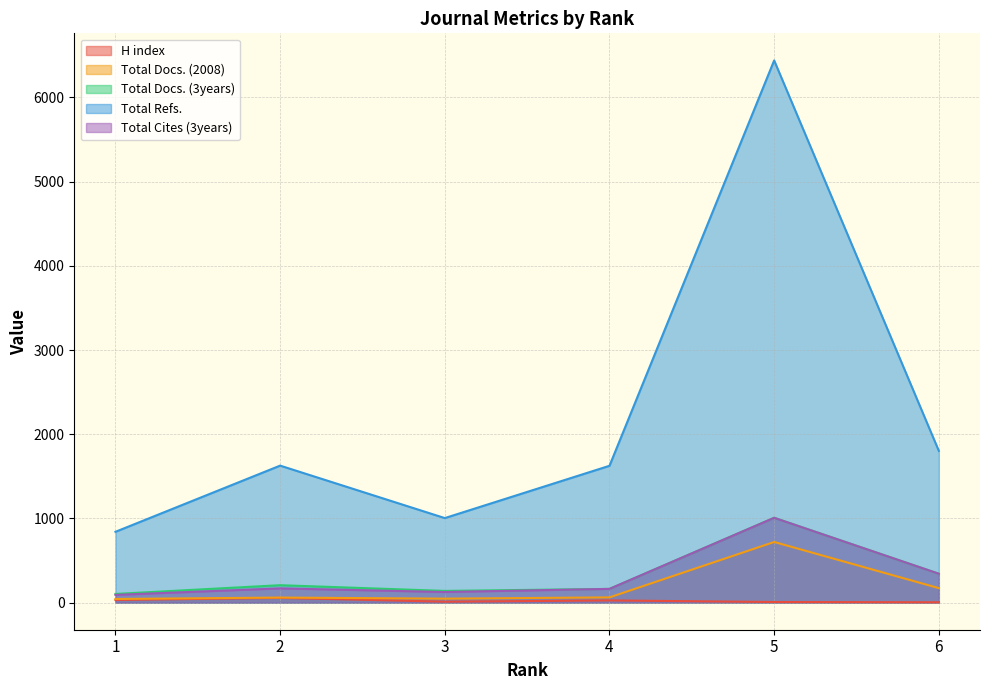

Where does the H index series first go above 26?

1